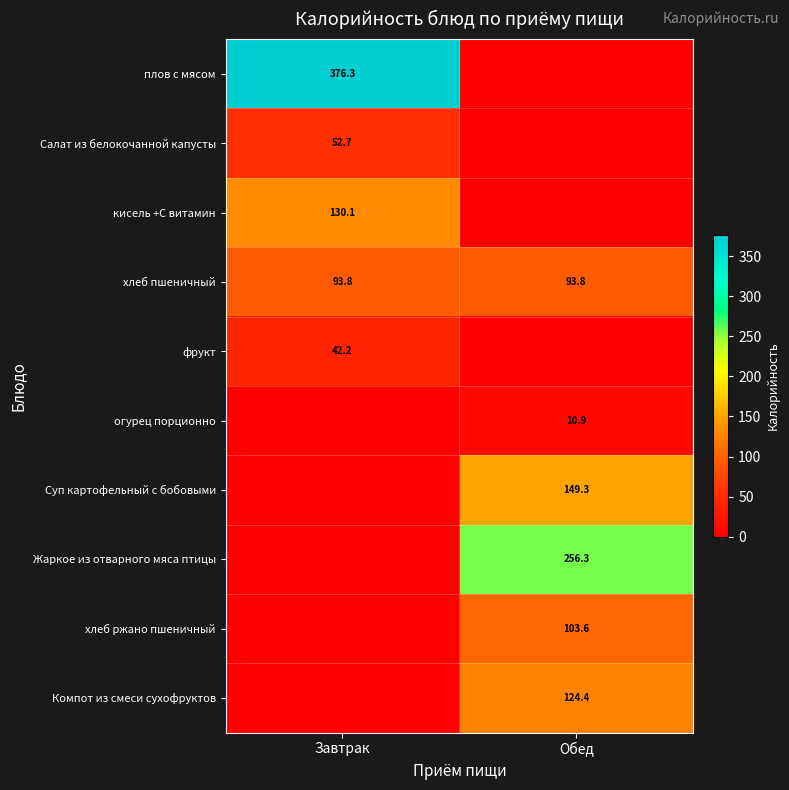

Is it true that Компот из смеси сухофруктов equals 201.6 at Обед?

False